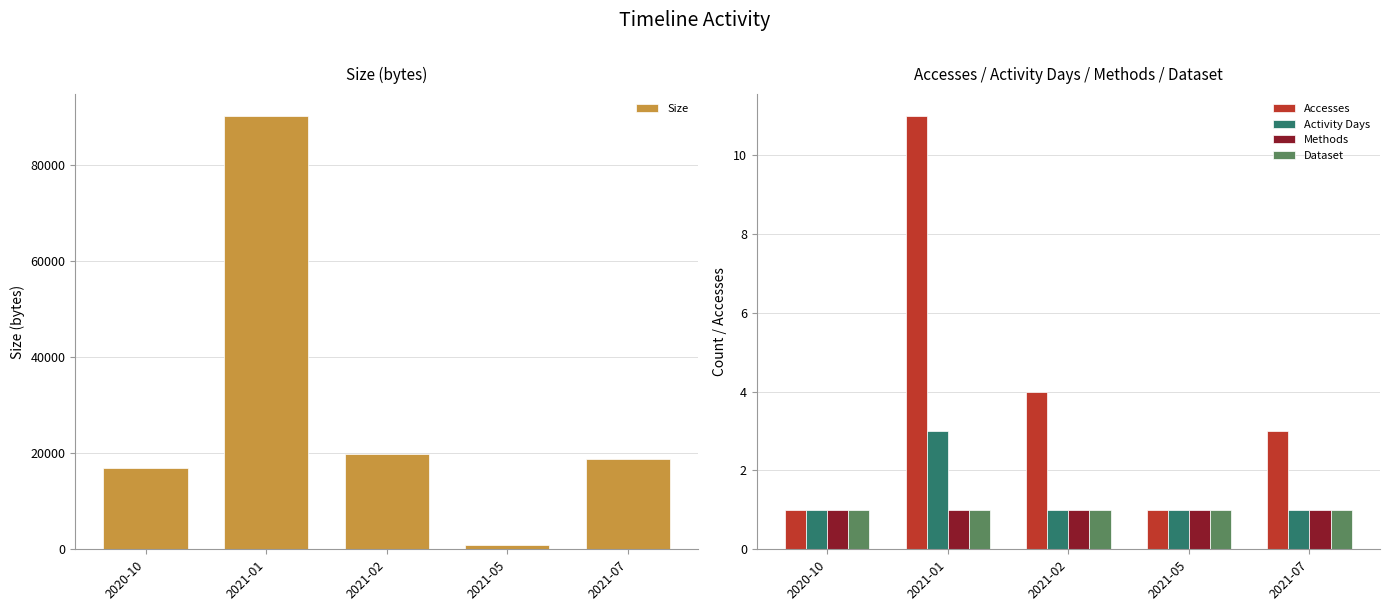

True or false: Size has a value of 18868 at 2021-07.

True